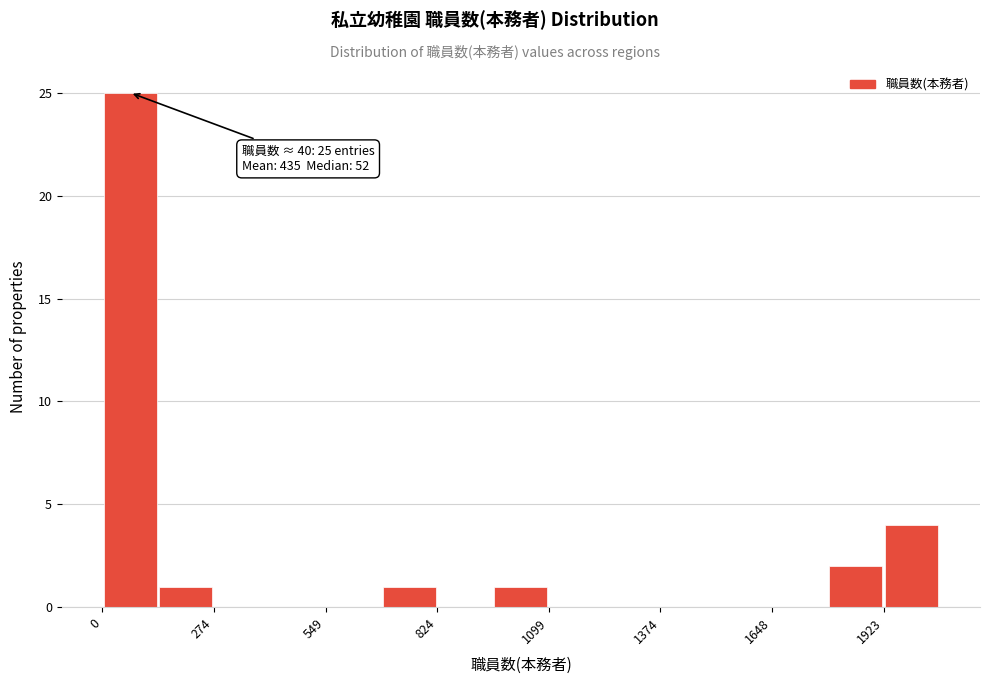

Around what value on the x-axis is the tallest bar? Give the approximate position of its centre, as read against the axis.

50